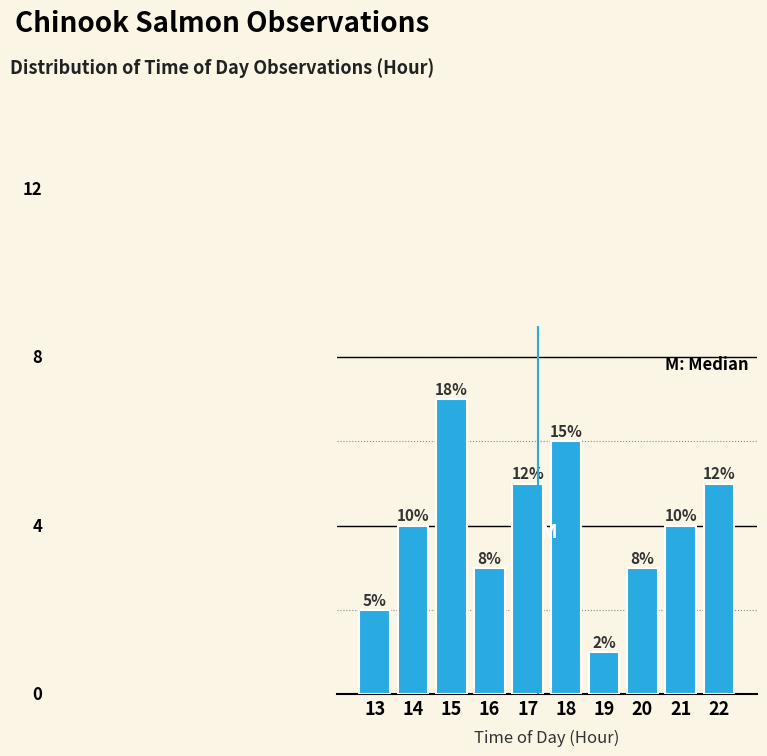

Are the bars horizontal?

No